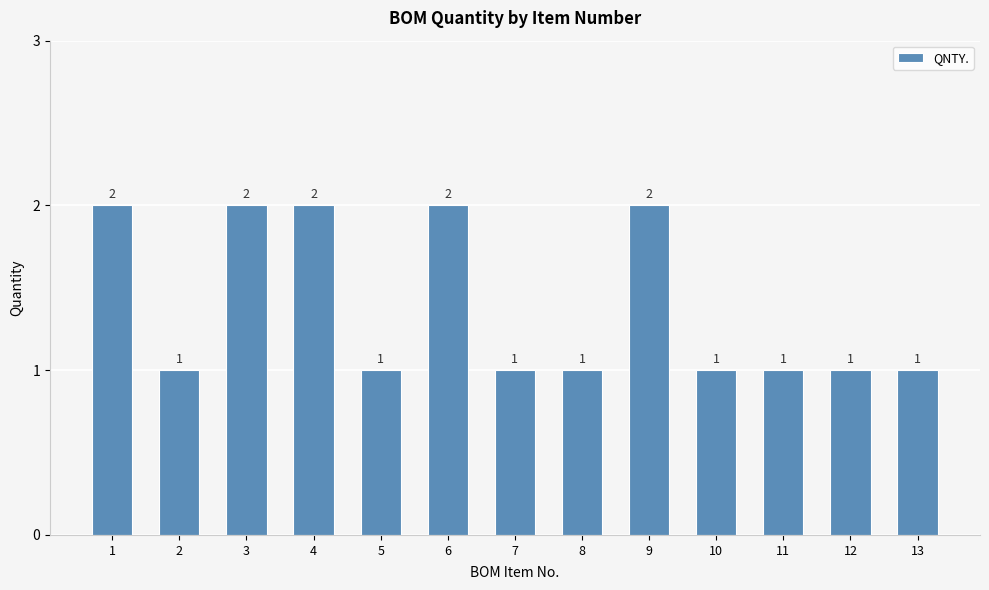

Count the values in the range 1 to 2.

13